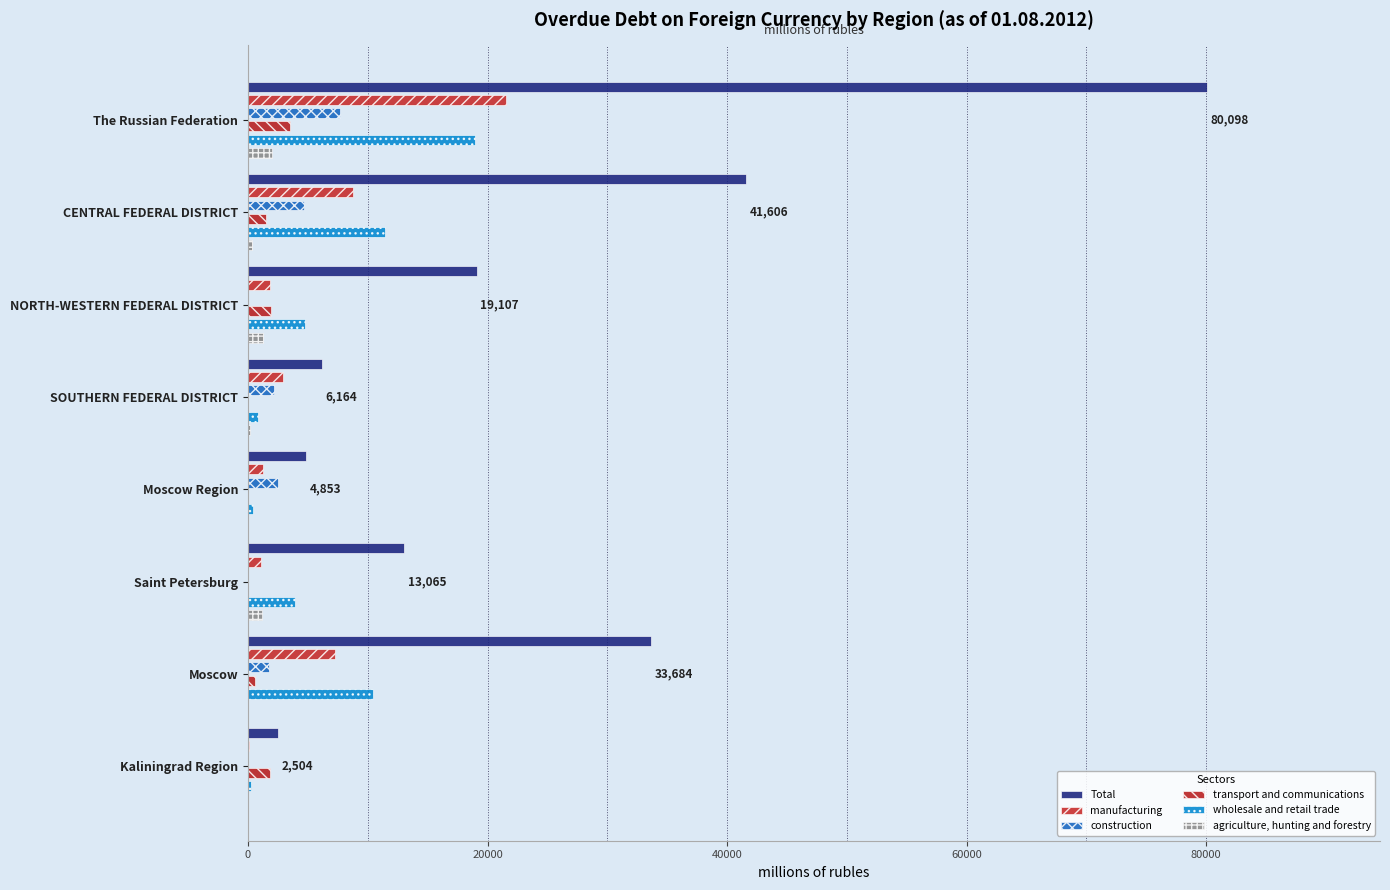

Rank the series at Moscow from lowest to highest value.

agriculture, hunting and forestry, transport and communications, construction, manufacturing, wholesale and retail trade, Total